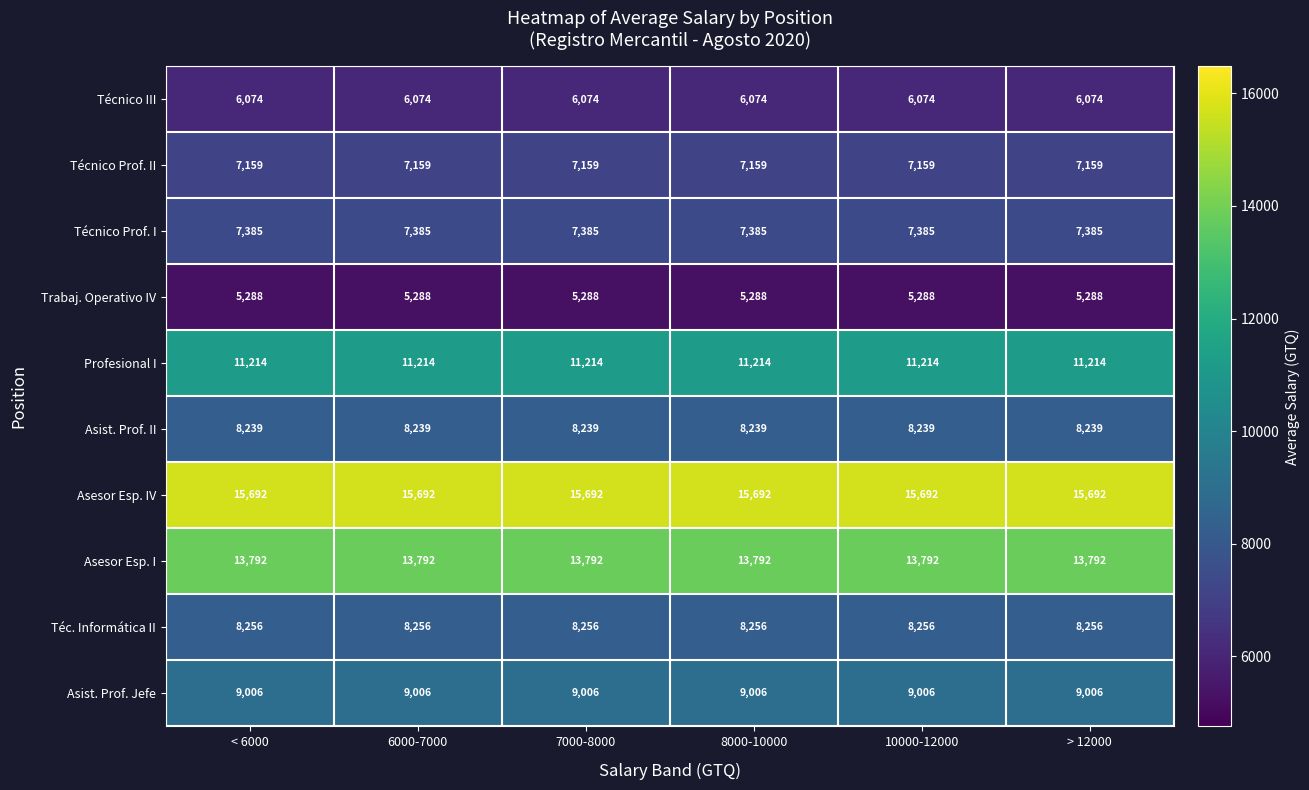

What is the spread (max minus min) of values at < 6000?

10404